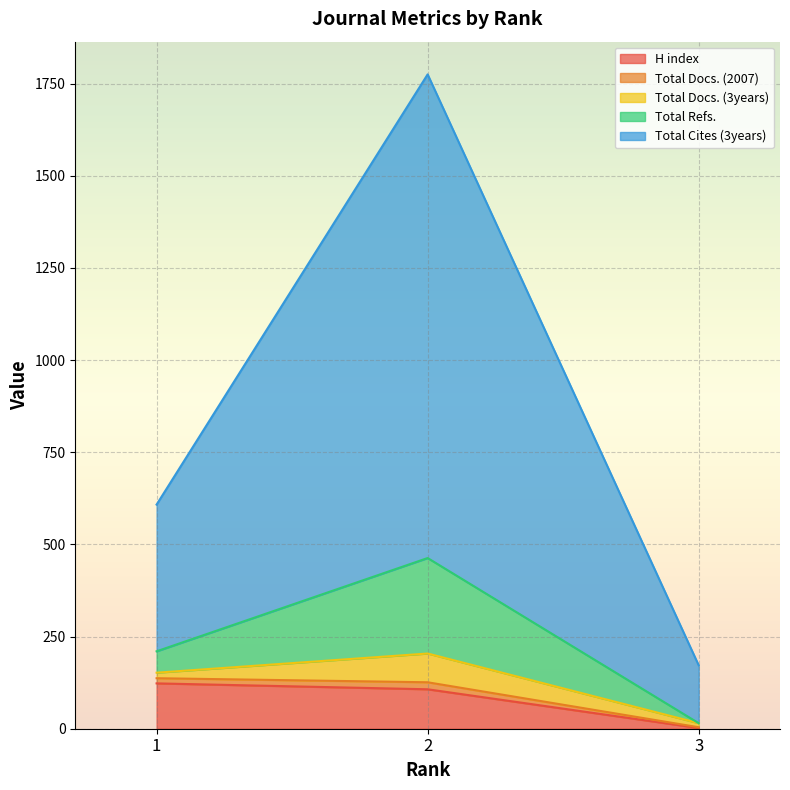

What is the maximum value for H index?

123